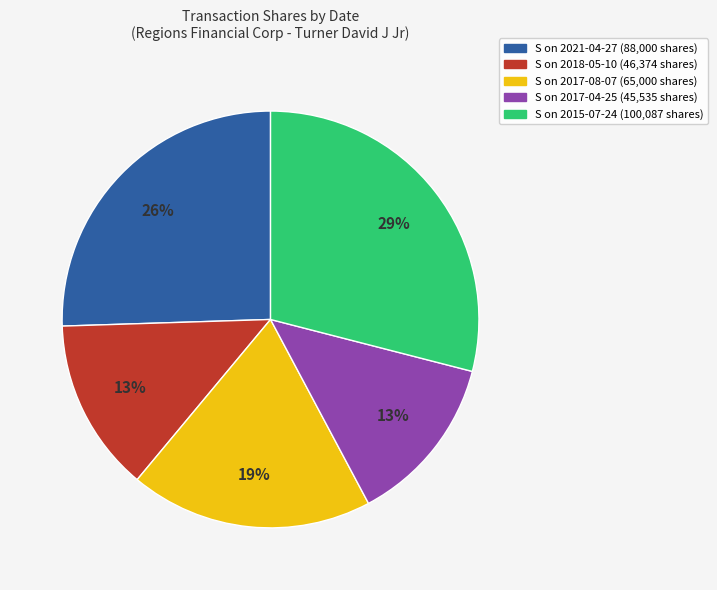

To the nearest percent, what is the difference between the largest and smallest slice percentages?

16%